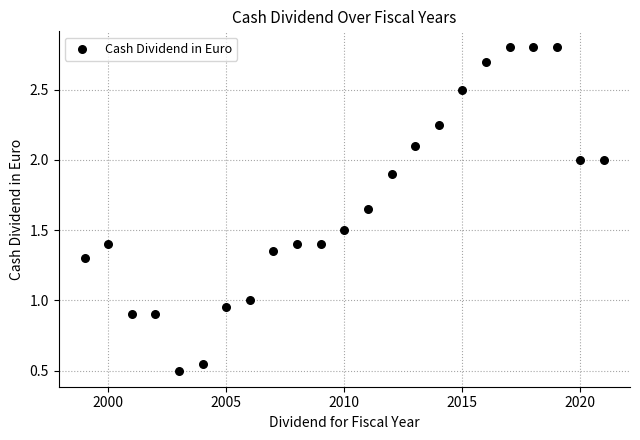

What is the range of X values (max minus min)?

22.0